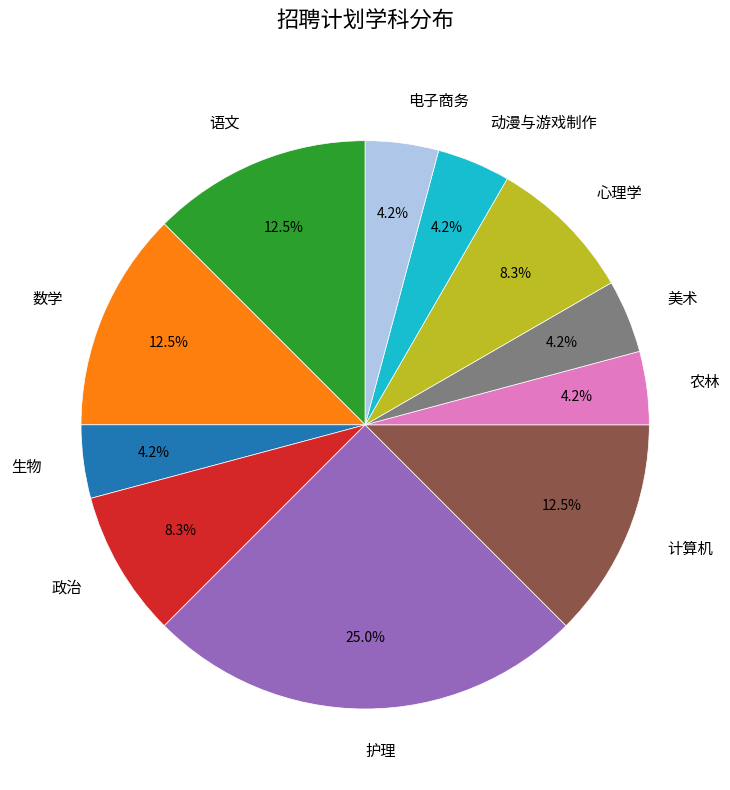

What percentage is NOT represented by 农林?

95.8%